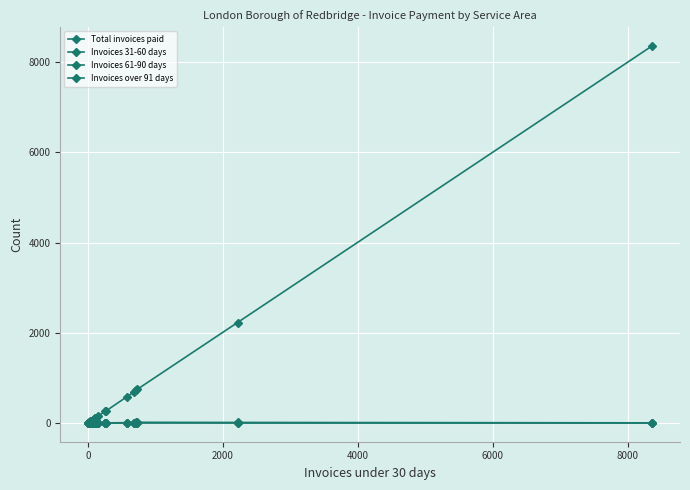

In Invoices 61-90 days, how many points are higher than both neighbors (excluding endpoints)?

2